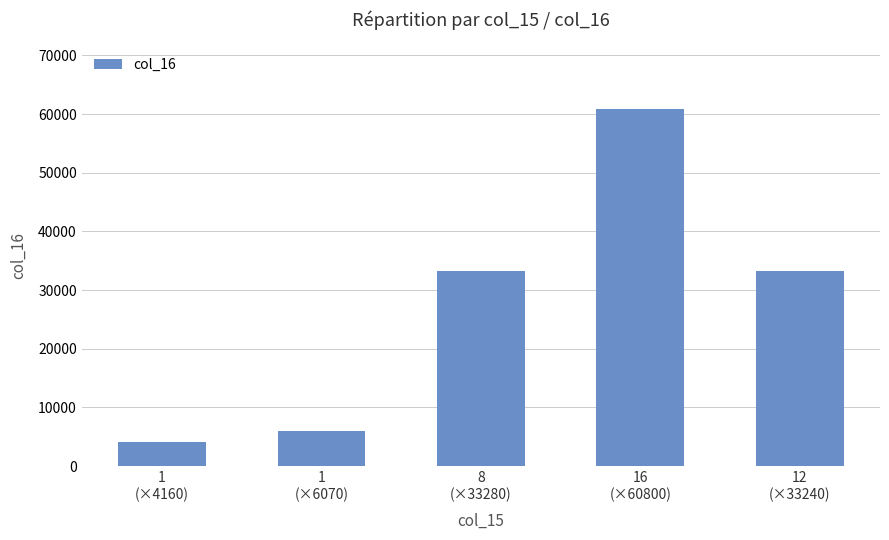

Which category has the lowest value across all series?

1
(×4160)